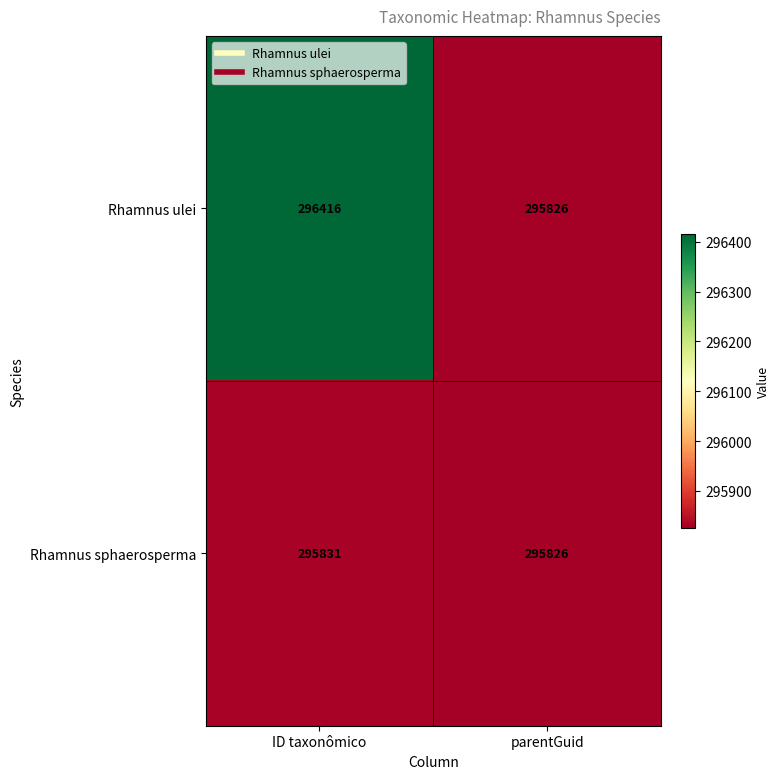

At how many categories does at least one series exceed 296296?

1